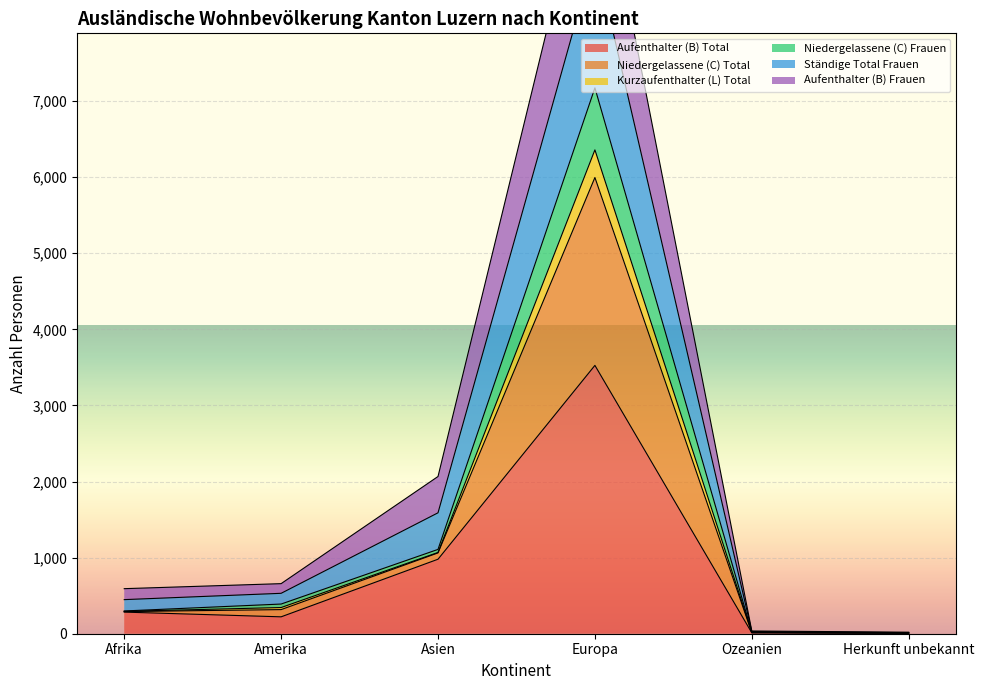

What is the difference between the highest and lowest values at Herkunft unbekannt?

12